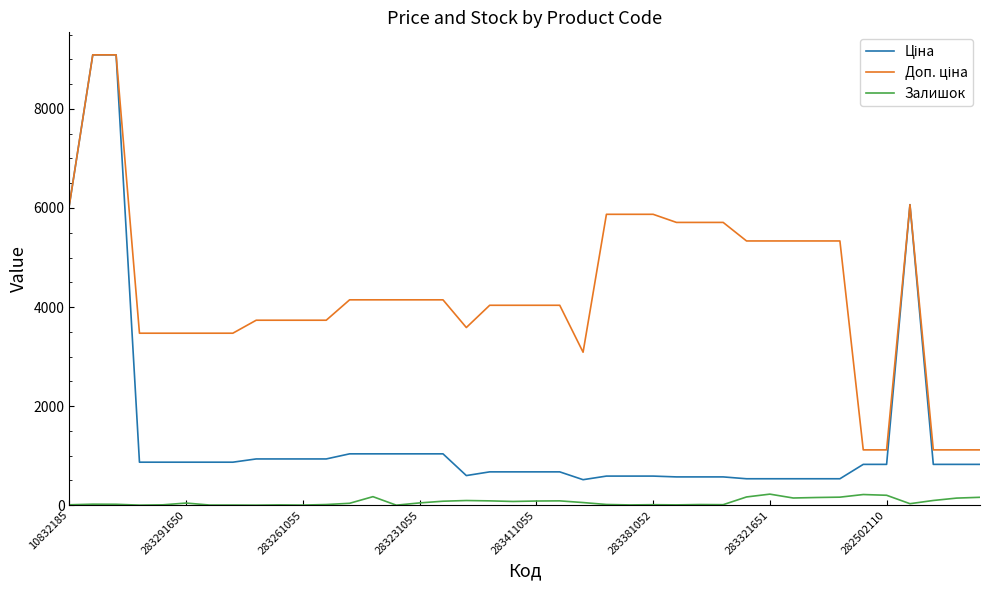

What is the maximum value for Залишок?

223.0